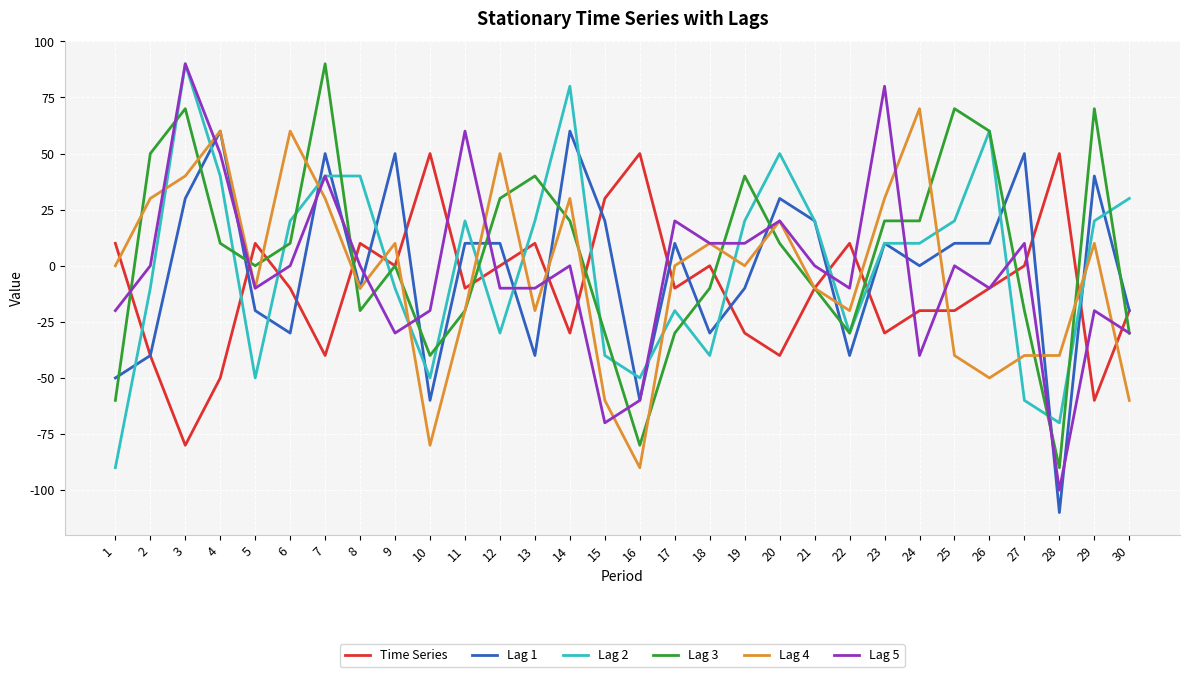

True or false: Lag 5 has a value of 80.0 at 23.

True